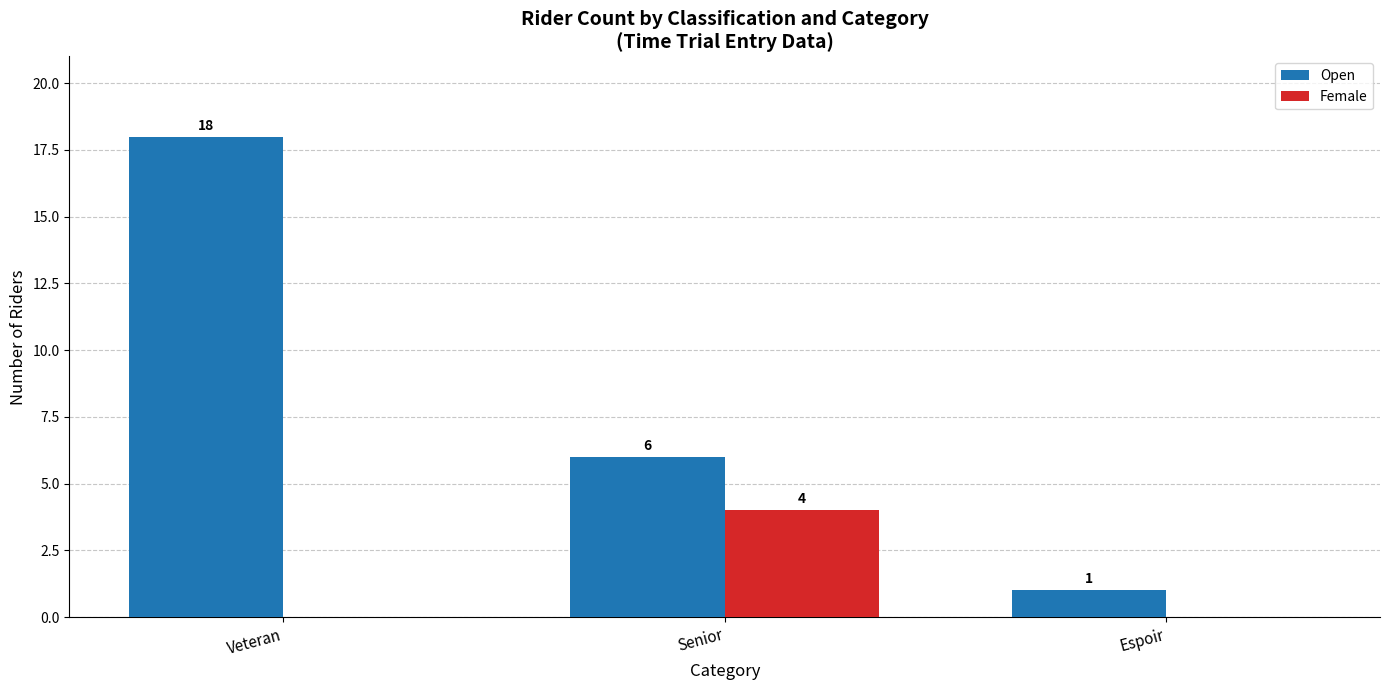

Is the value of Open at Senior greater than the value of Female at Espoir?

Yes